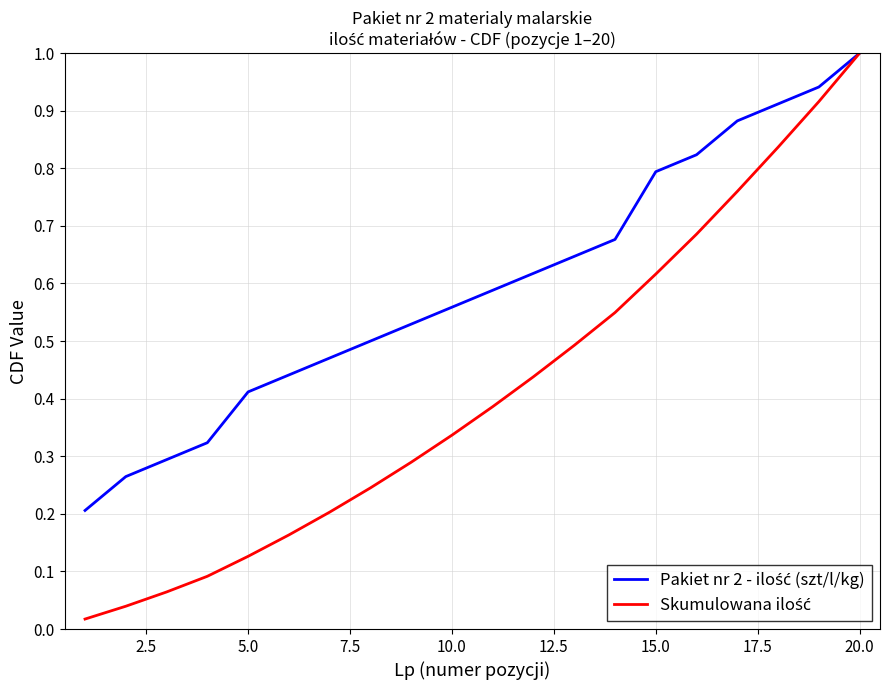

What is the greatest value displayed?

1.0